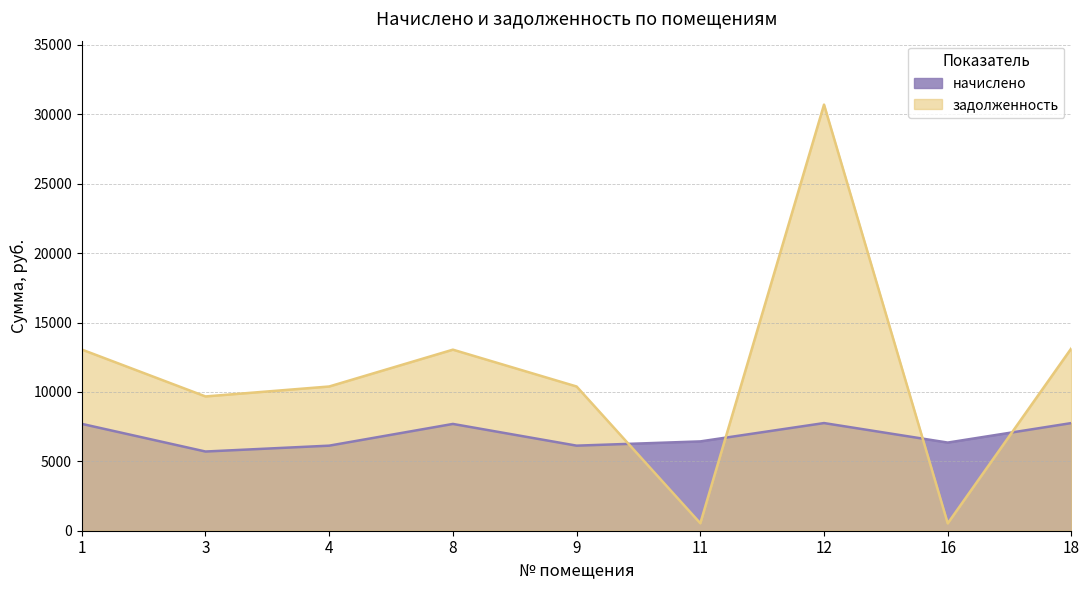

How many values in the начислено series exceed 6434?

5